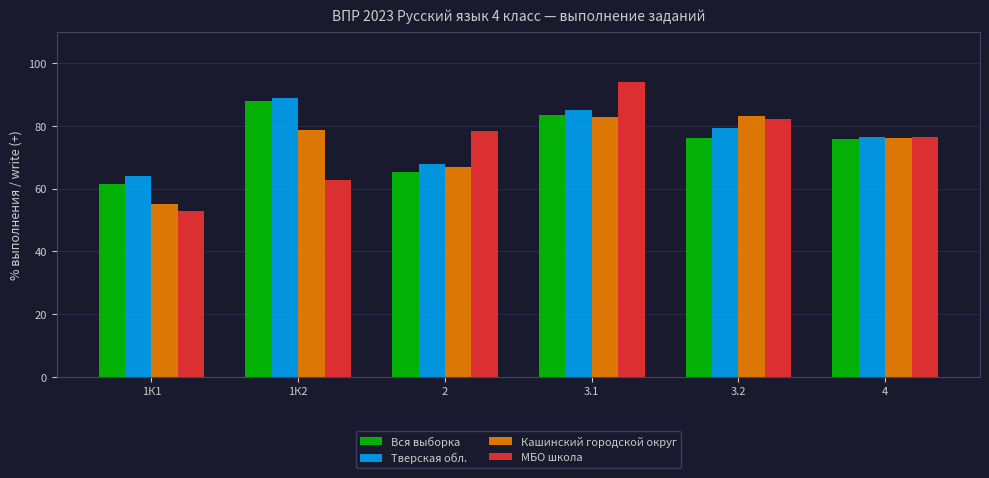

Between 3.1 and 3.2, which series saw the biggest shift?

МБО школа